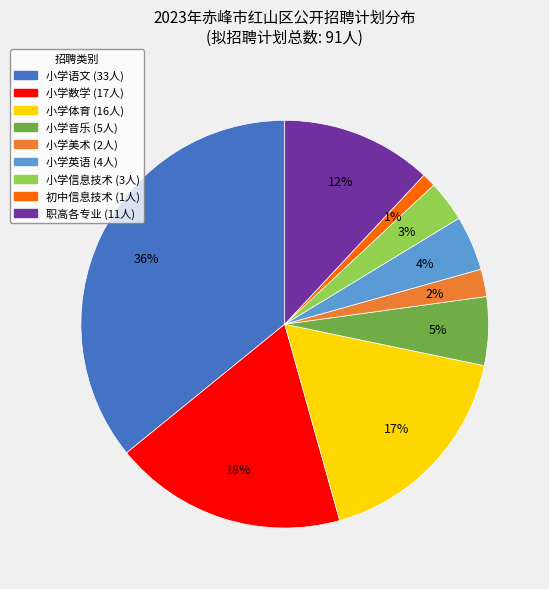

To the nearest percent, what is the average slice percentage?

11%